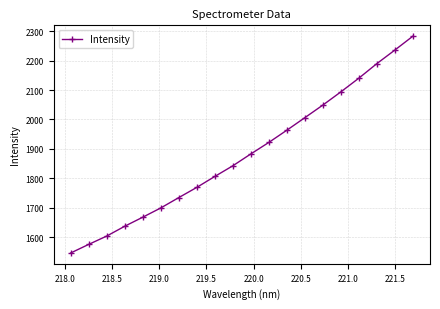

What is the value of the 7th point from the left?

1734.5